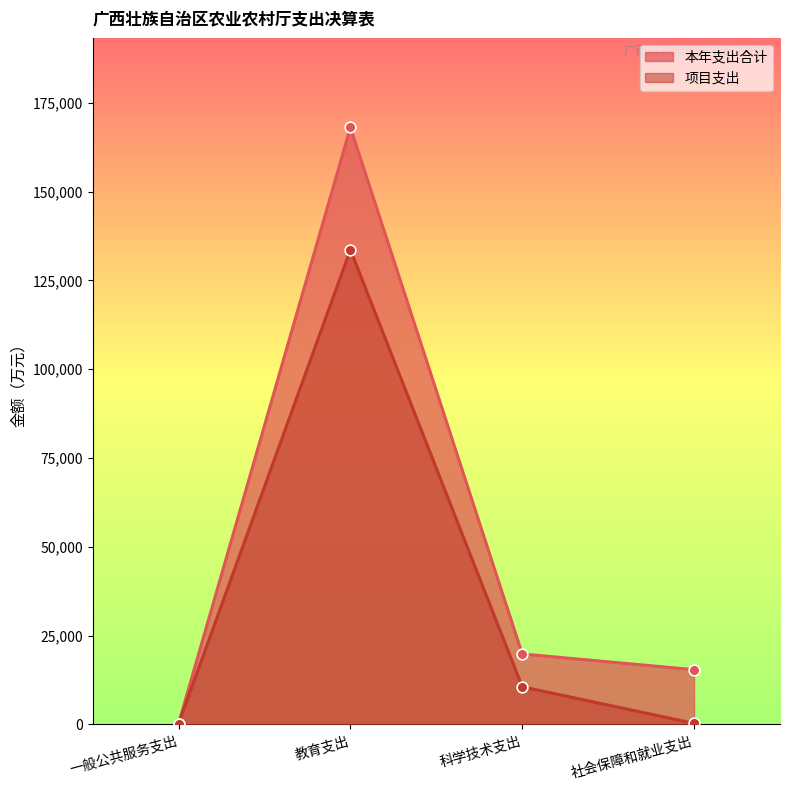

What are all the series names shown in the legend?

本年支出合计, 项目支出